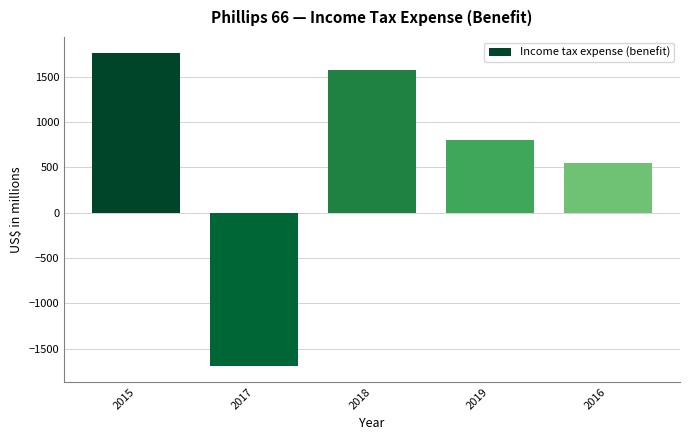

What is the greatest value displayed?

1764